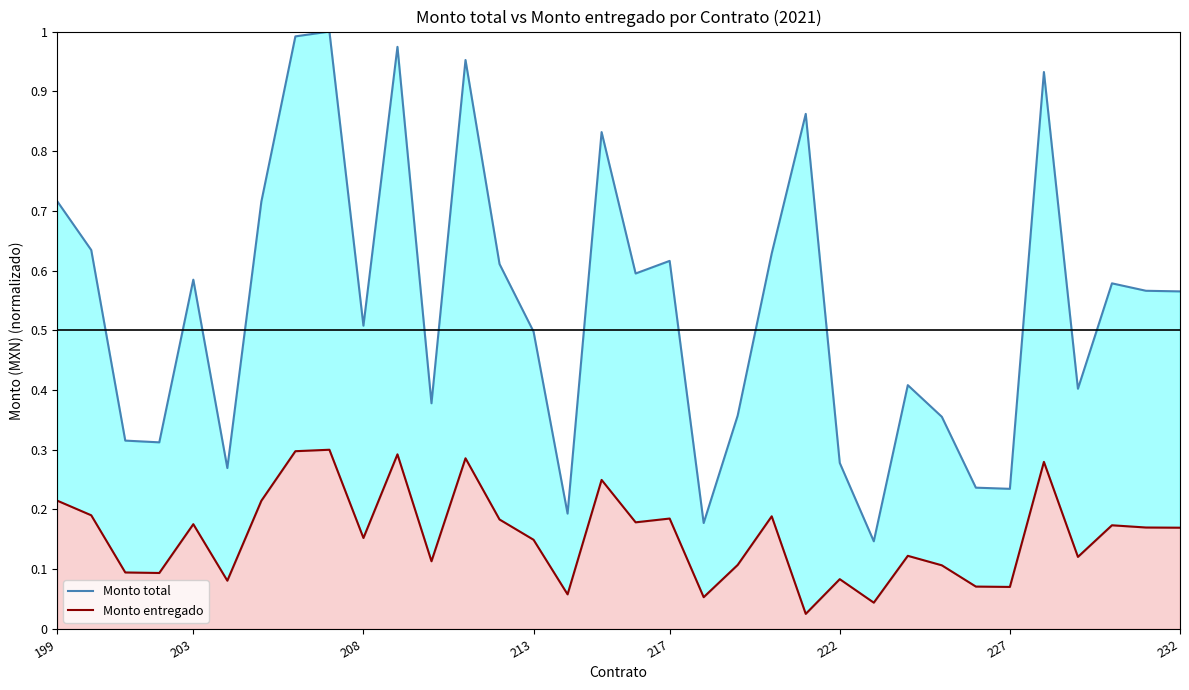

Reading left to right, list all the values displayed in this chart.

Monto total: 0.7	0.6	0.3	0.3	0.6	0.3	0.7	1.0	1.0	0.5	1.0	0.4	1.0	0.6	0.5	0.2	0.8	0.6	0.6	0.2	0.4	0.6	0.9	0.3	0.1	0.4	0.4	0.2	0.2	0.9	0.4	0.6	0.6	0.6
Monto entregado: 0.2	0.2	0.1	0.1	0.2	0.1	0.2	0.3	0.3	0.2	0.3	0.1	0.3	0.2	0.1	0.1	0.2	0.2	0.2	0.1	0.1	0.2	0.0	0.1	0.0	0.1	0.1	0.1	0.1	0.3	0.1	0.2	0.2	0.2